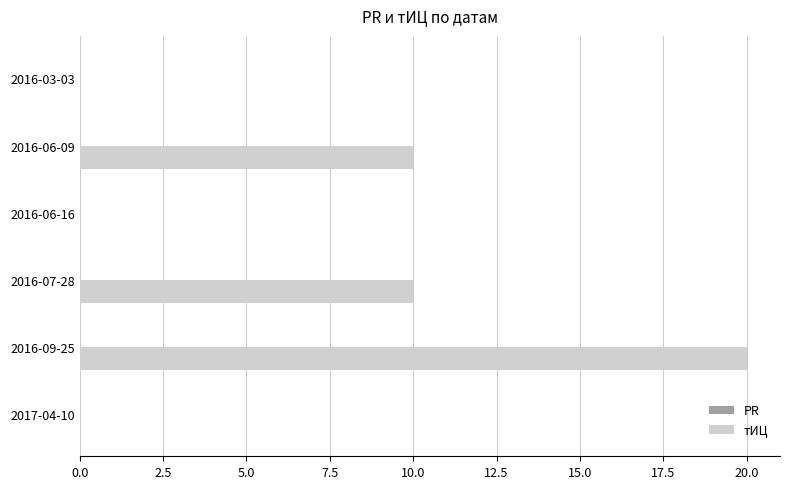

How many data points does each series have?

6